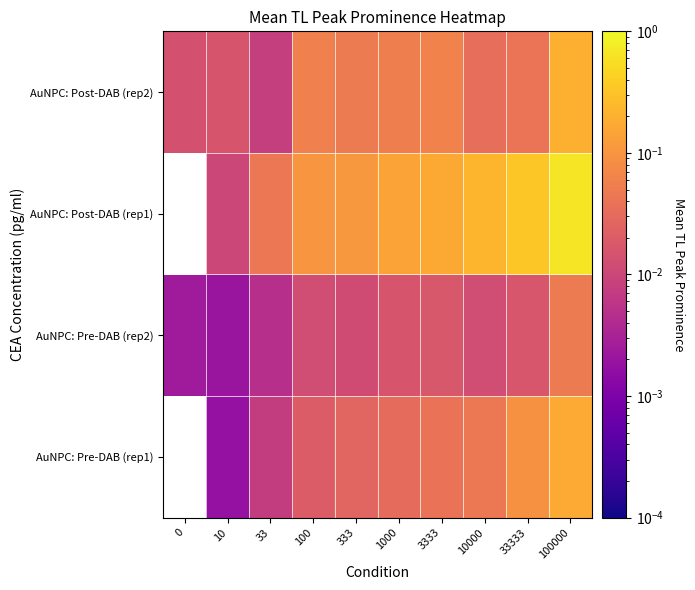

Reading left to right, what are all the values shown in this chart?

AuNPC: Pre-DAB (rep1): 0=0.0	10=0.0	33=0.0	100=0.0	333=0.0	1000=0.0	3333=0.0	10000=0.0	33333=0.1	100000=0.2
AuNPC: Pre-DAB (rep2): 0=0.0	10=0.0	33=0.0	100=0.0	333=0.0	1000=0.0	3333=0.0	10000=0.0	33333=0.0	100000=0.1
AuNPC: Post-DAB (rep1): 0=0.0	10=0.0	33=0.0	100=0.1	333=0.1	1000=0.1	3333=0.2	10000=0.2	33333=0.4	100000=0.6
AuNPC: Post-DAB (rep2): 0=0.0	10=0.0	33=0.0	100=0.1	333=0.0	1000=0.1	3333=0.1	10000=0.0	33333=0.0	100000=0.2